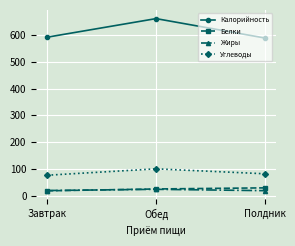

What is the total value across all series at Обед?

811.9